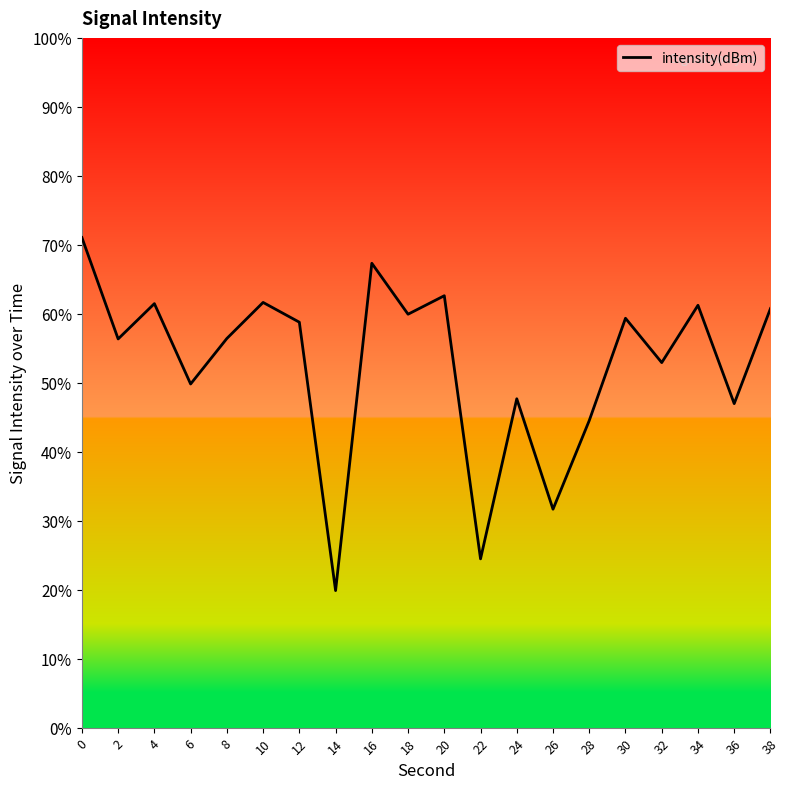

What is the average value?

52.7